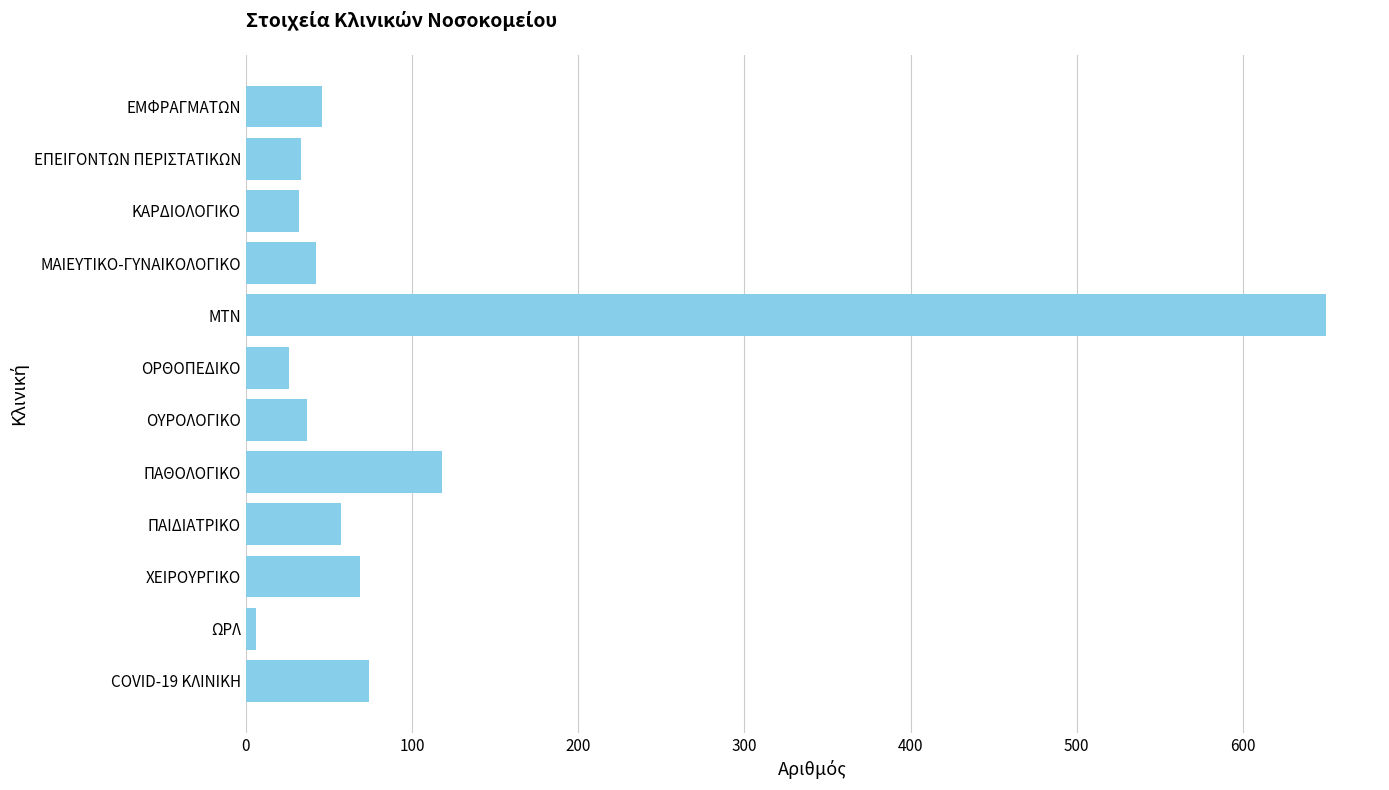

The value at ΟΥΡΟΛΟΓΙΚΟ is 62. True or false?

False